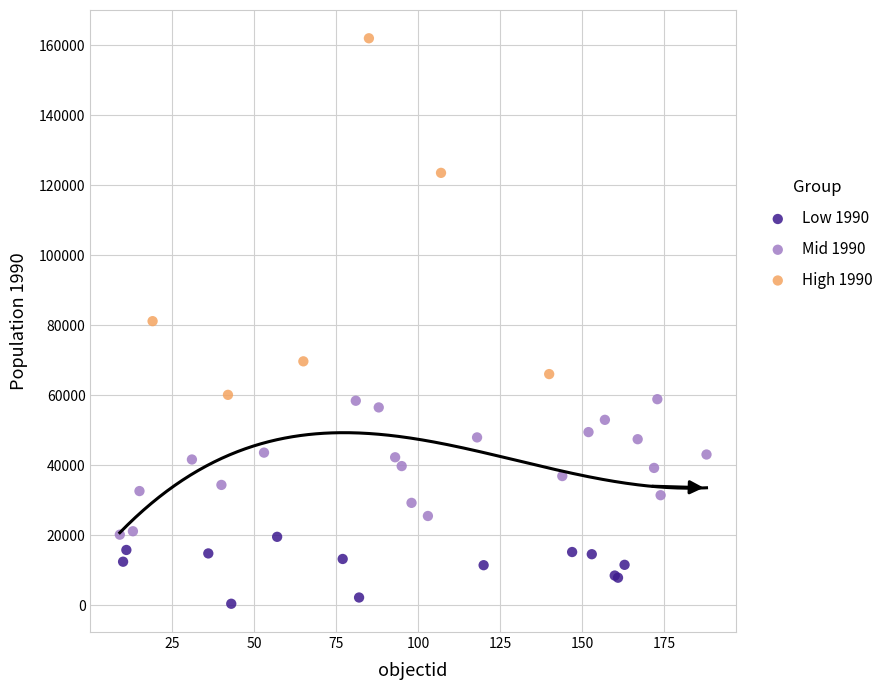

Which series reaches the maximum Y coordinate?

High 1990